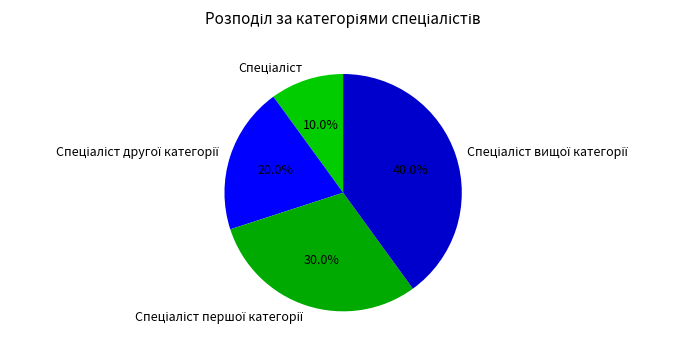

Does any single category account for the majority?

No